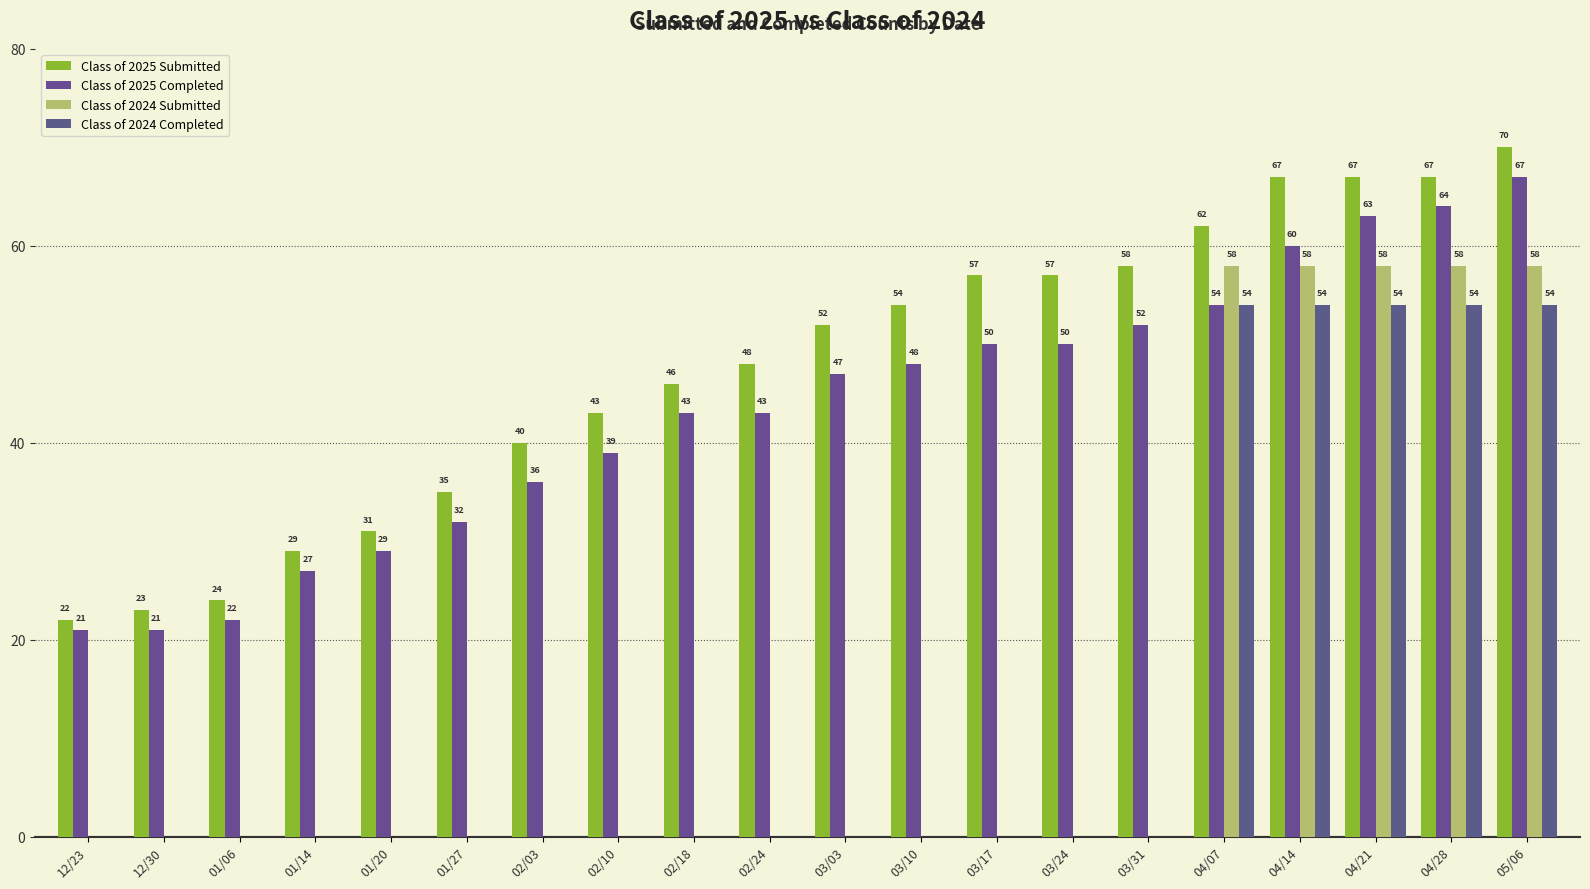

Are the bars horizontal?

No